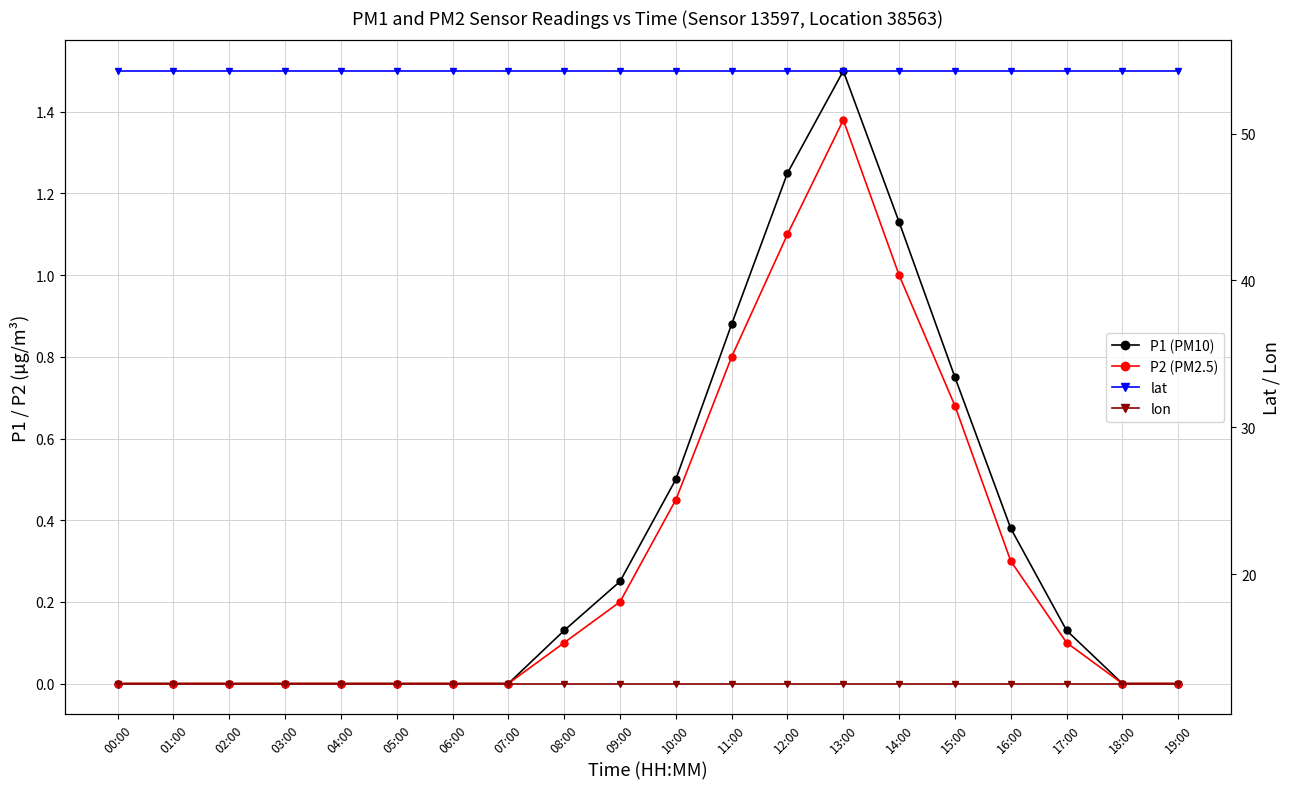

Reading left to right, transcribe all the data shown in this chart.

P1 (PM10): 00:00=0.0	01:00=0.0	02:00=0.0	03:00=0.0	04:00=0.0	05:00=0.0	06:00=0.0	07:00=0.0	08:00=0.1	09:00=0.2	10:00=0.5	11:00=0.9	12:00=1.2	13:00=1.5	14:00=1.1	15:00=0.8	16:00=0.4	17:00=0.1	18:00=0.0	19:00=0.0
P2 (PM2.5): 00:00=0.0	01:00=0.0	02:00=0.0	03:00=0.0	04:00=0.0	05:00=0.0	06:00=0.0	07:00=0.0	08:00=0.1	09:00=0.2	10:00=0.5	11:00=0.8	12:00=1.1	13:00=1.4	14:00=1.0	15:00=0.7	16:00=0.3	17:00=0.1	18:00=0.0	19:00=0.0
lat: 00:00=54.3	01:00=54.3	02:00=54.3	03:00=54.3	04:00=54.3	05:00=54.3	06:00=54.3	07:00=54.3	08:00=54.3	09:00=54.3	10:00=54.3	11:00=54.3	12:00=54.3	13:00=54.3	14:00=54.3	15:00=54.3	16:00=54.3	17:00=54.3	18:00=54.3	19:00=54.3
lon: 00:00=12.6	01:00=12.6	02:00=12.6	03:00=12.6	04:00=12.6	05:00=12.6	06:00=12.6	07:00=12.6	08:00=12.6	09:00=12.6	10:00=12.6	11:00=12.6	12:00=12.6	13:00=12.6	14:00=12.6	15:00=12.6	16:00=12.6	17:00=12.6	18:00=12.6	19:00=12.6